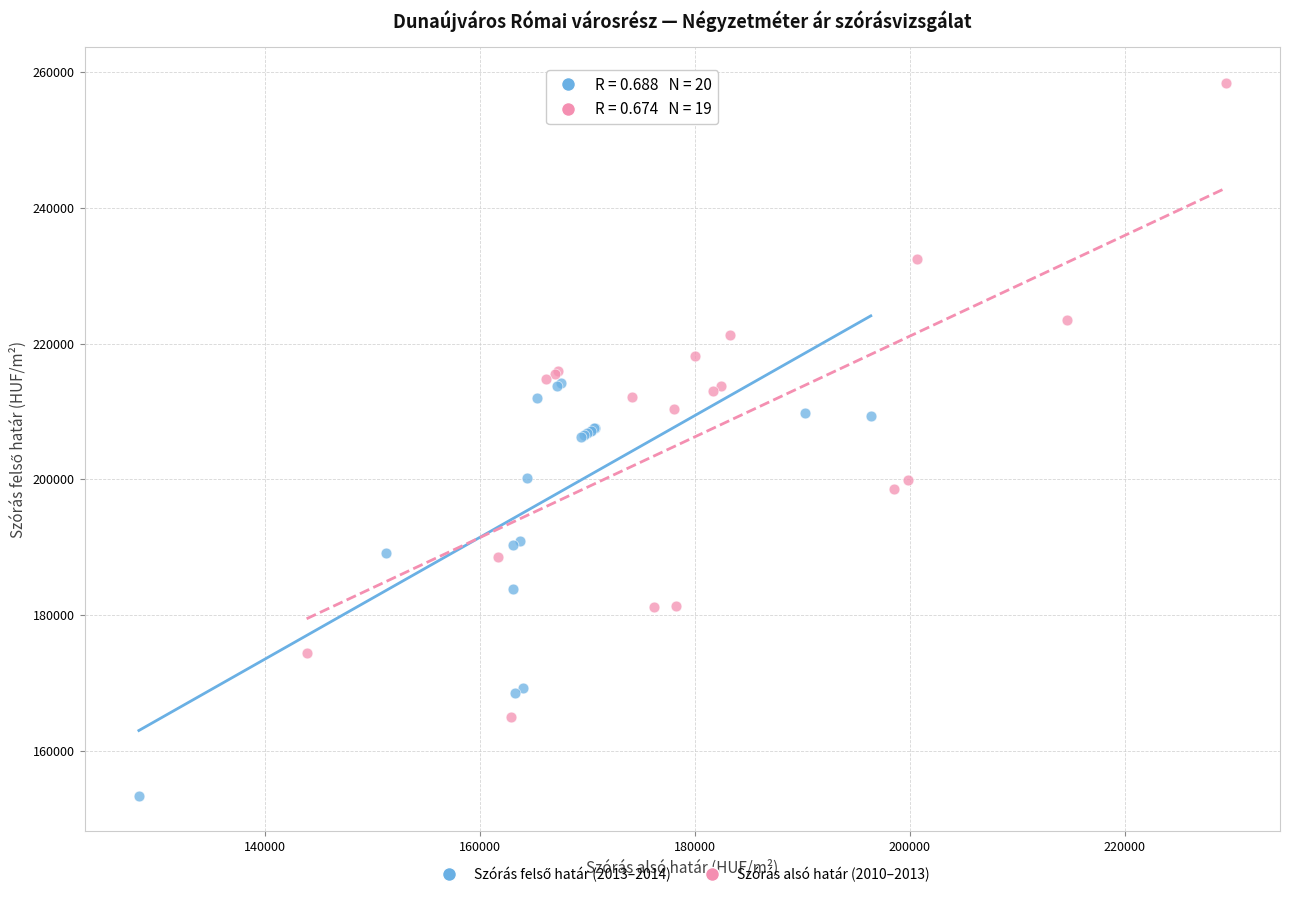

Which series contains the highest Y value?

Szórás alsó határ (2010–2013)